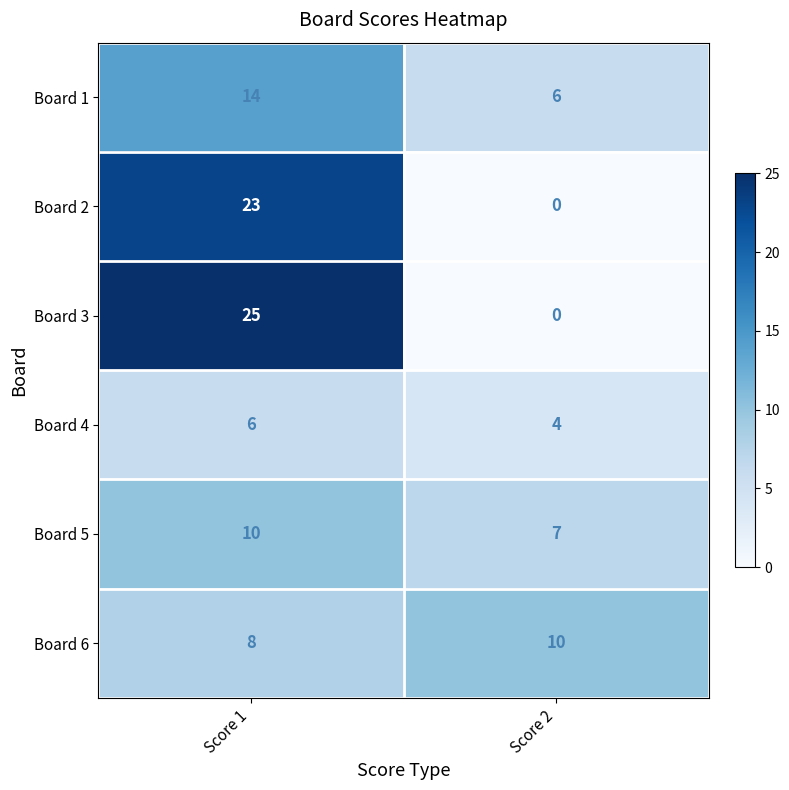

Reading right to left, list all the values displayed in this chart.

Board 1: Score 2=6	Score 1=14
Board 2: Score 2=0	Score 1=23
Board 3: Score 2=0	Score 1=25
Board 4: Score 2=4	Score 1=6
Board 5: Score 2=7	Score 1=10
Board 6: Score 2=10	Score 1=8